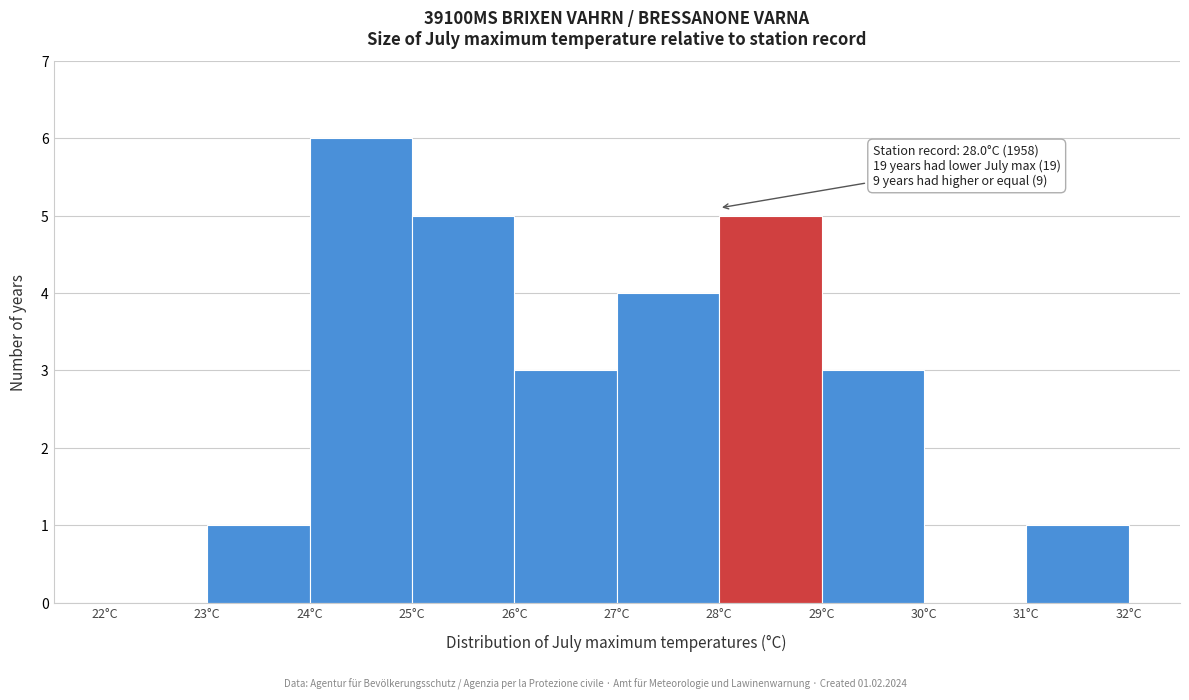

Which range on the x-axis has the tallest bar?

24 to 25